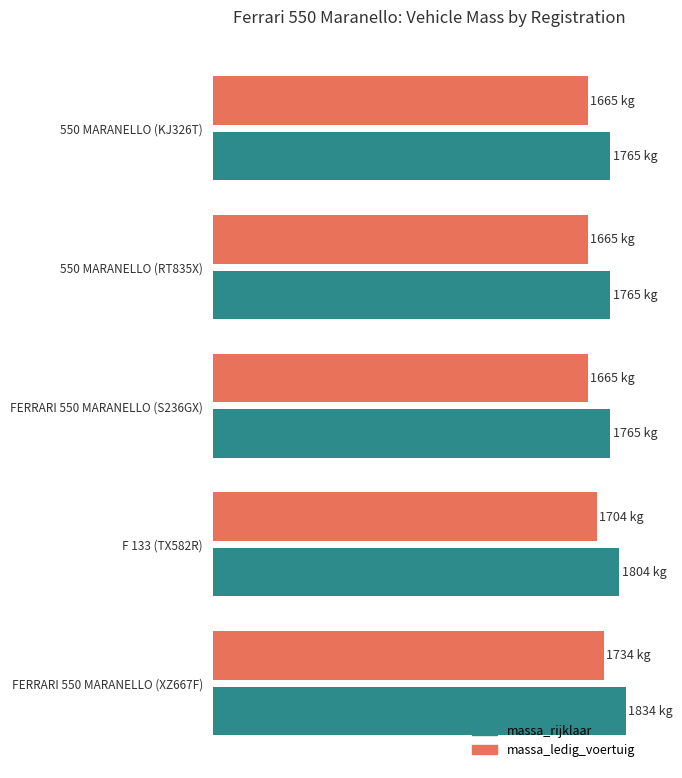

What are all the series names shown in the legend?

massa_rijklaar, massa_ledig_voertuig